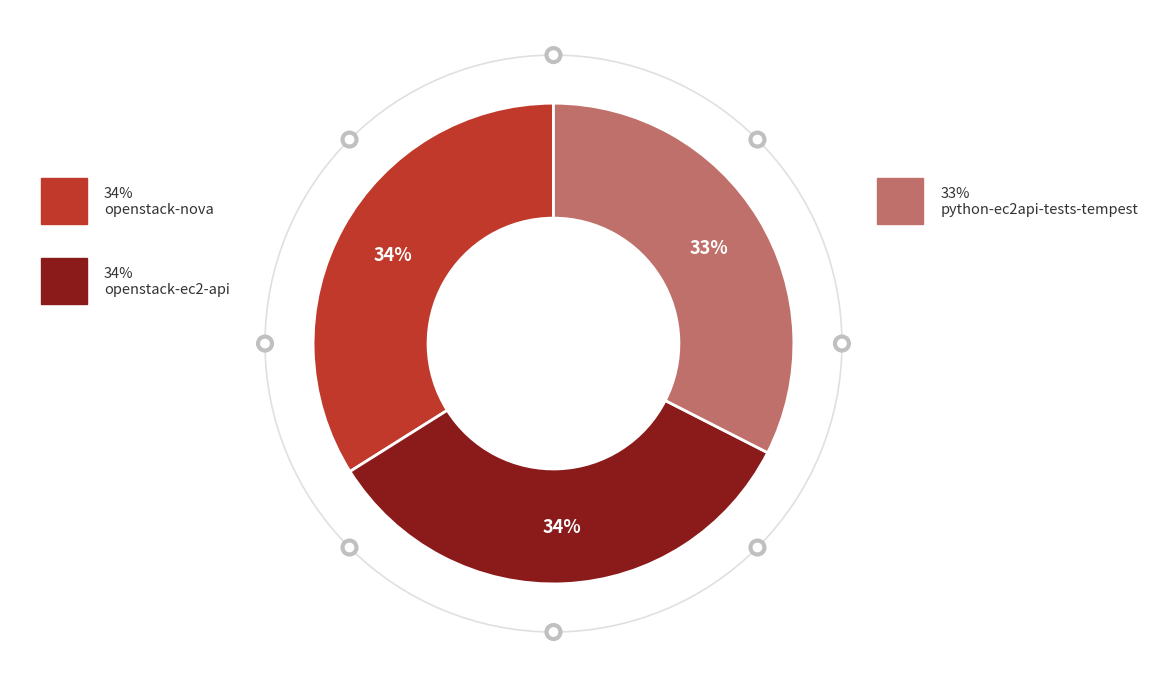

Which has a higher value, python-ec2api-tests-tempest or openstack-nova?

openstack-nova